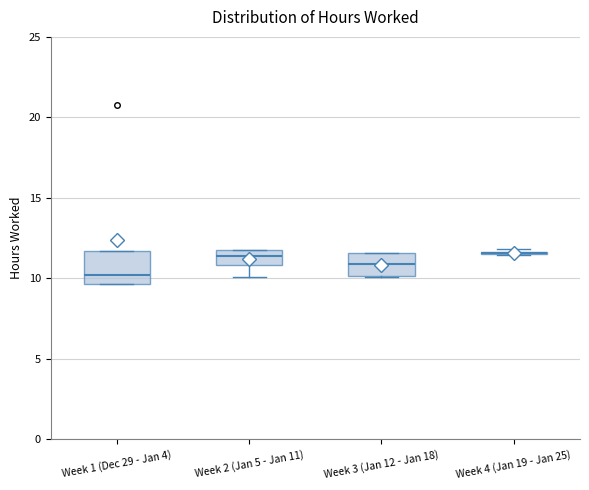

Reading left to right, read every box against the y-axis: the position of its median line, the range the box covers, and the ends of its whiskers. The values are not printed on the chart, so give them approximately, as read against the axis.

Week 1 (Dec 29 - Jan 4): median 10.0, box 9.5 to 11.5, whiskers 9.5 to 11.5
Week 2 (Jan 5 - Jan 11): median 11.5 (inside the box), box 11.0 to 11.5, whiskers 10.0 to 12.0
Week 3 (Jan 12 - Jan 18): median 11.0, box 10.0 to 11.5, whiskers 10.0 to 11.5
Week 4 (Jan 19 - Jan 25): box collapsed to a line at 11.5, whiskers 11.5 to 12.0